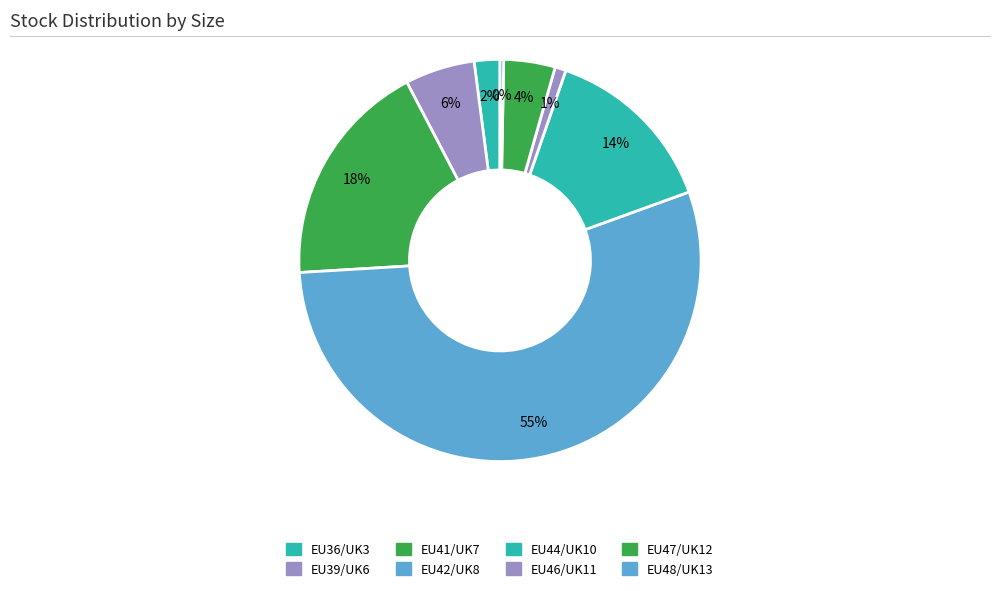

Is EU36/UK3 the majority of the pie?

No